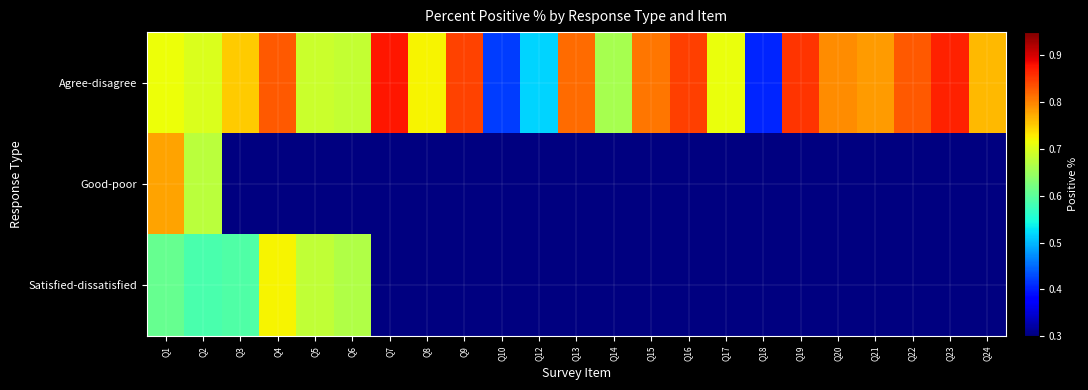

Rank the categories by Satisfied-dissatisfied value from lowest to highest.

Q2, Q3, Q1, Q6, Q5, Q4, Q7, Q8, Q9, Q10, Q12, Q13, Q14, Q15, Q16, Q17, Q18, Q19, Q20, Q21, Q22, Q23, Q24